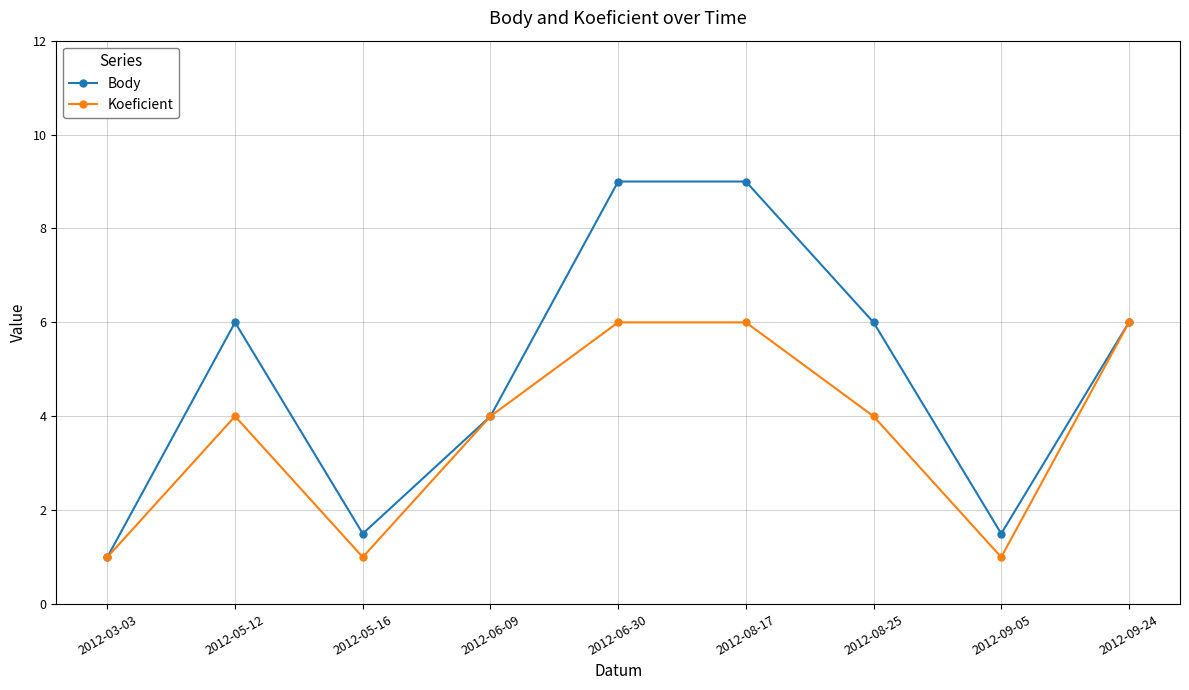

True or false: Body has more than 2 interior local peaks.

False